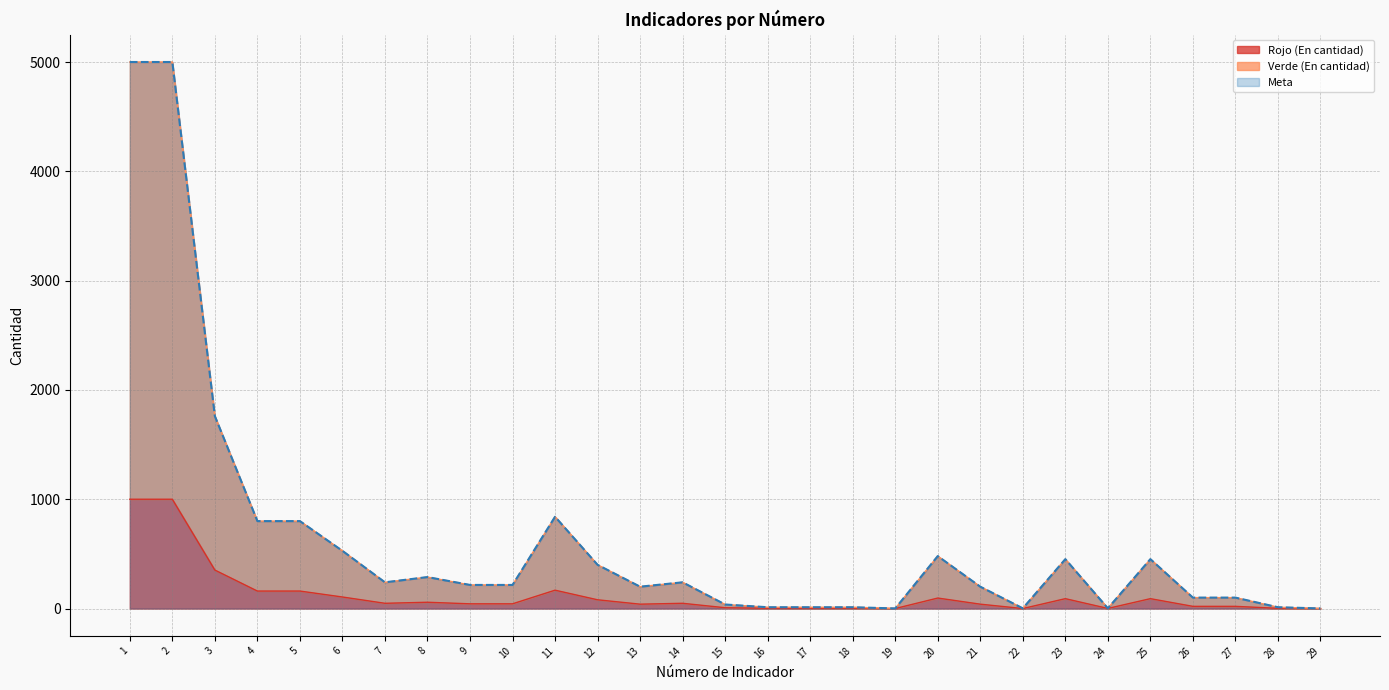

What value does the Verde (En cantidad) series have at 28?

12.0